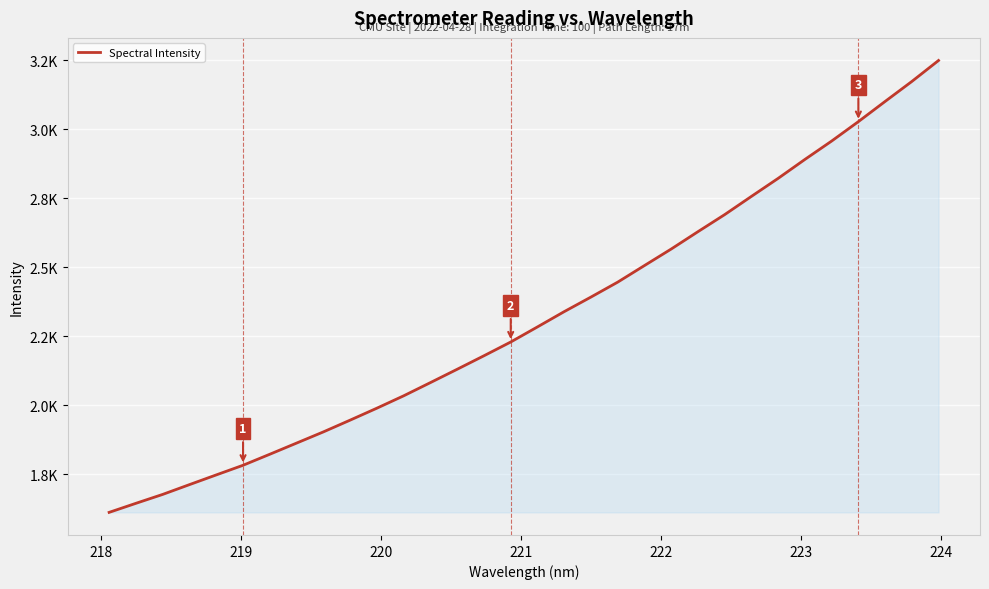

Does the chart have visible grid lines?

Yes